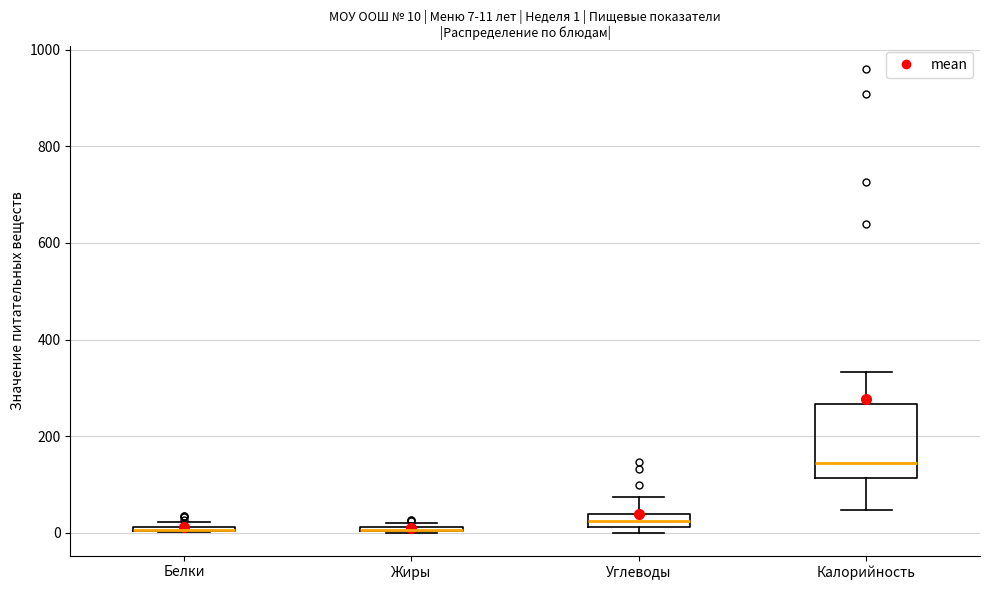

Comparing the boxes themselves (not the whiskers), which one is the tallest?

Калорийность